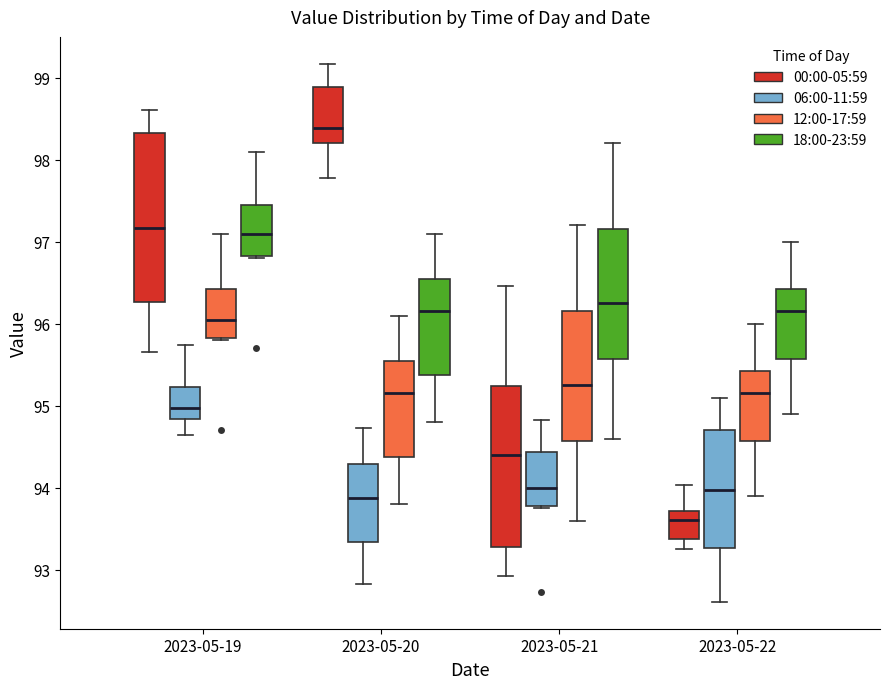

Where does the lower whisker of the box for 2023-05-20 (00:00-05:59) end on the y-axis? The values are not printed on the chart, so give them approximately, as read against the axis.

97.8